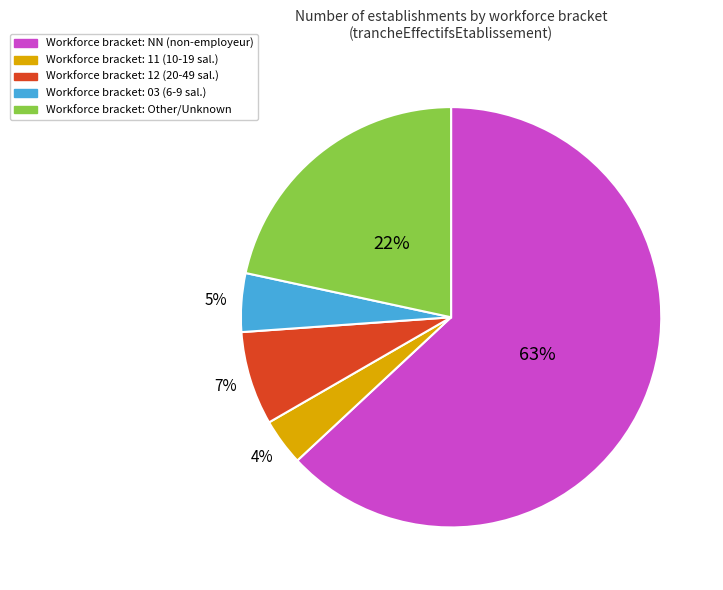

To the nearest percent, what is the average slice percentage?

20%